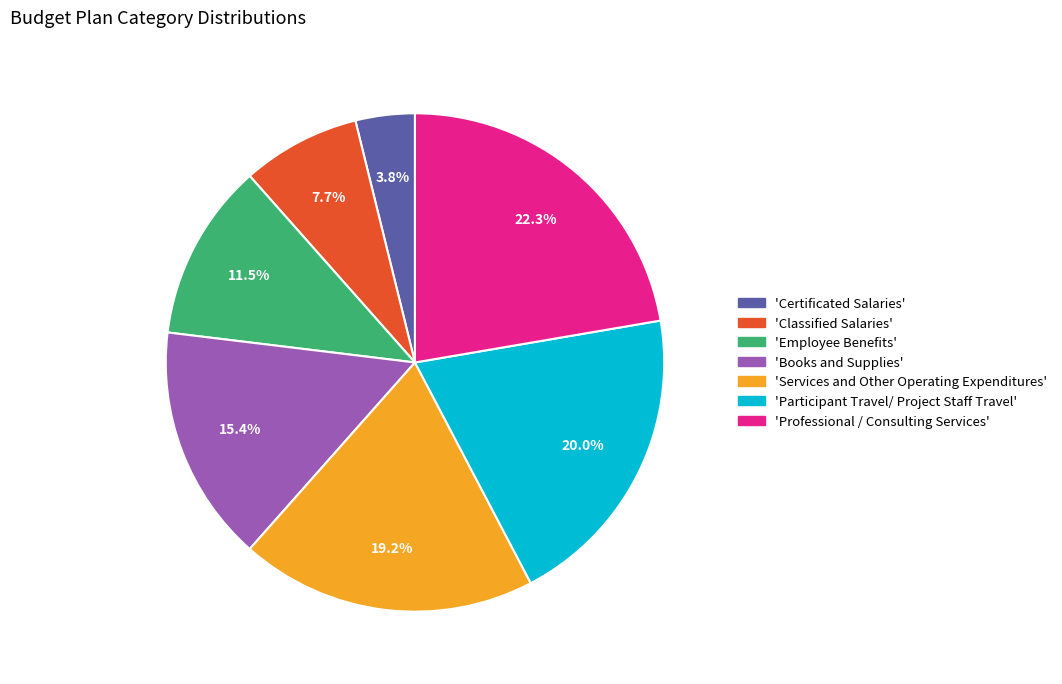

Does any single category account for the majority?

No